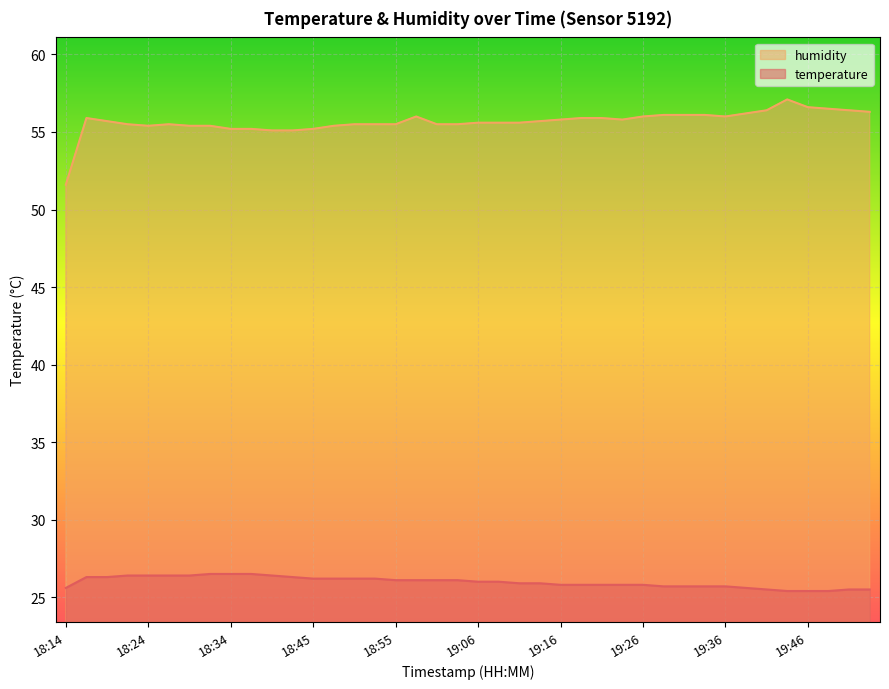

Where is temperature nearest to the value 25?

19:43